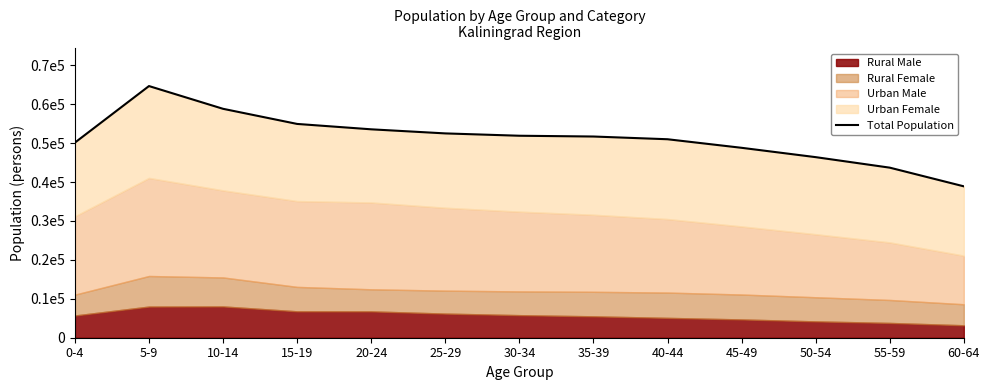

Is it true that the value at 20-24 is 86152?

False